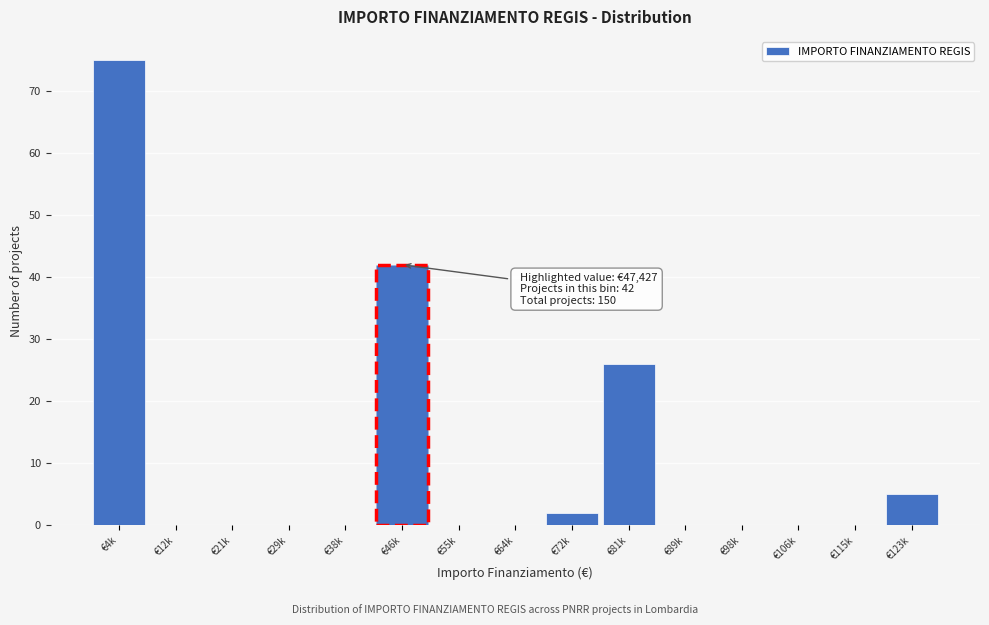

Reading left to right, extract all data points from this chart.

€4k=75	€12k=0	€21k=0	€29k=0	€38k=0	€46k=42	€55k=0	€64k=0	€72k=2	€81k=26	€89k=0	€98k=0	€106k=0	€115k=0	€123k=5